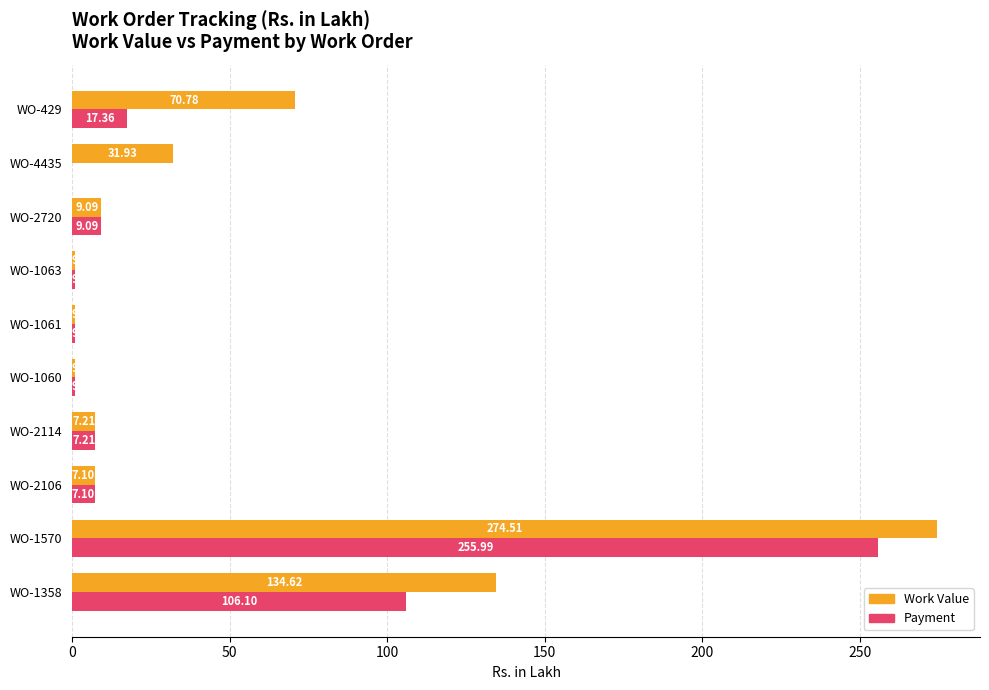

What is the total value across all series at WO-429?

88.1